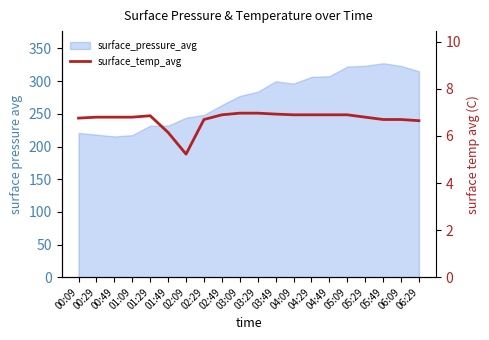

What is the label of the 15th point from the left?

04:49